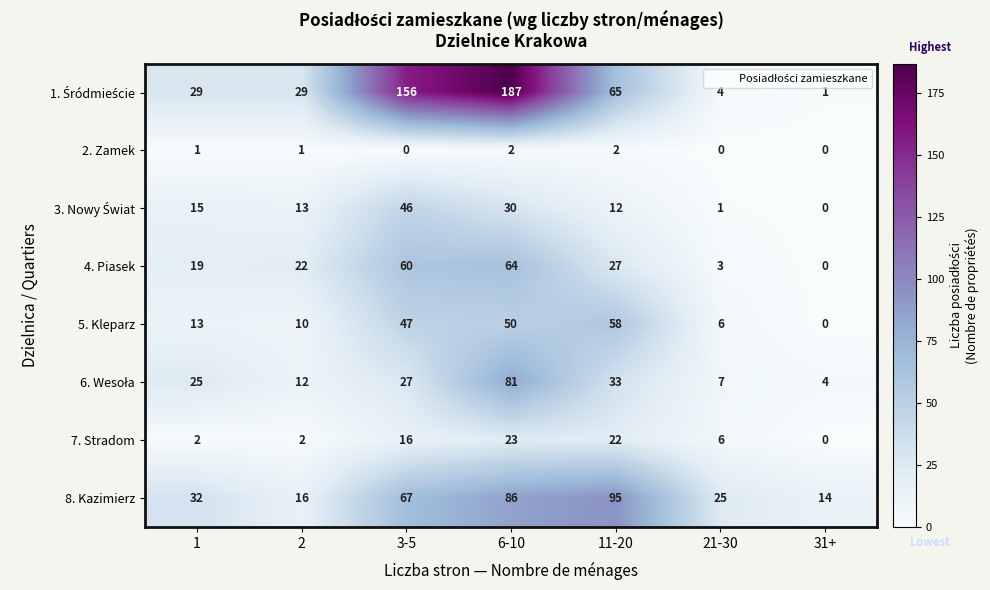

What is the sum of all 2. Zamek values?

6